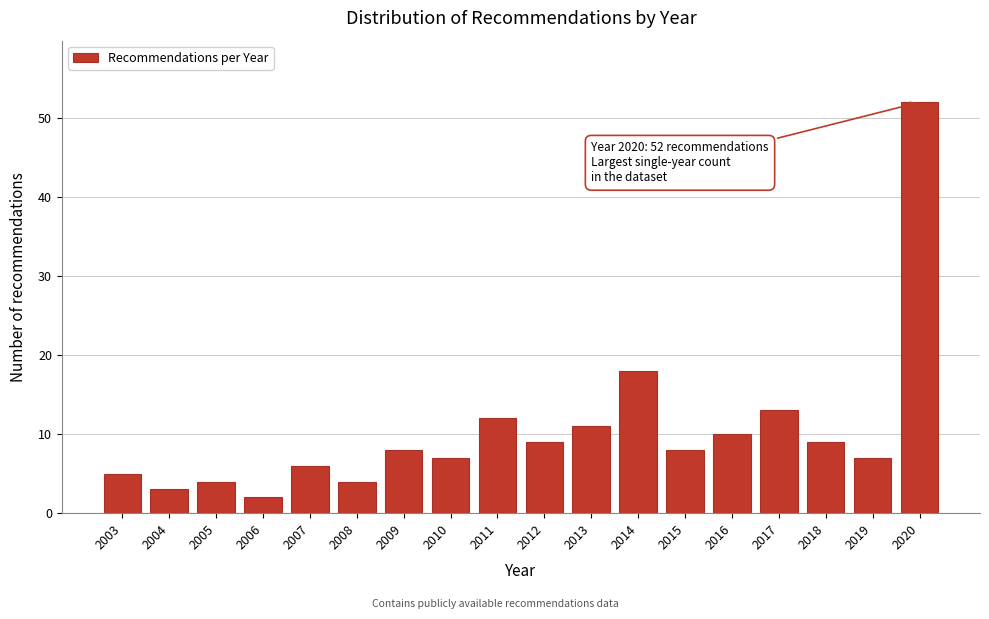

Reading left to right, what are all the values shown in this chart?

5	3	4	2	6	4	8	7	12	9	11	18	8	10	13	9	7	52